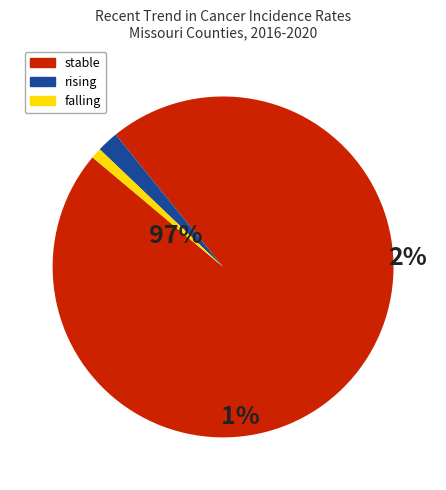

To the nearest percent, what portion does rising represent?

2%